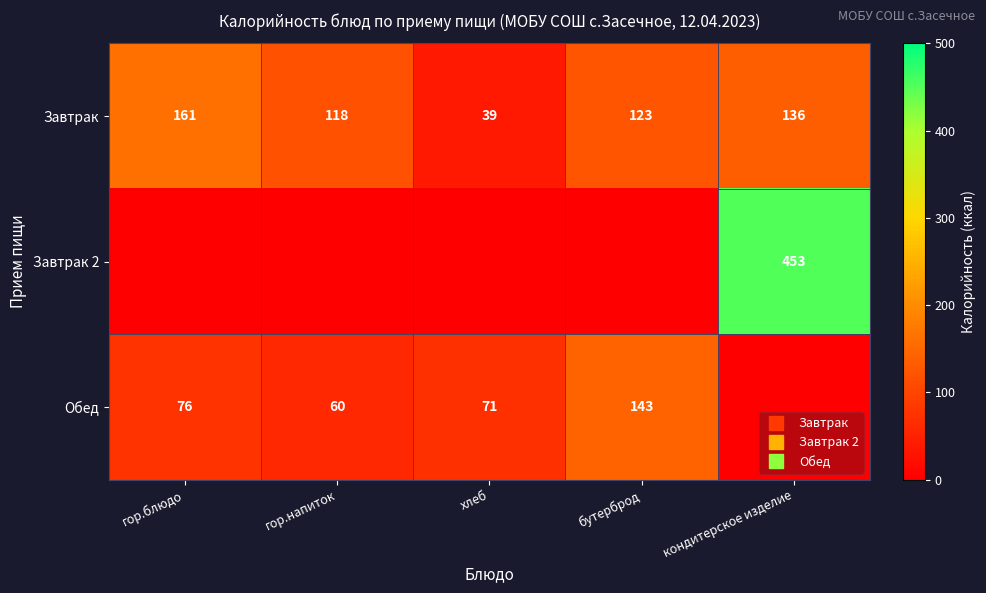

True or false: Обед has a value of -49 at кондитерское изделие.

False